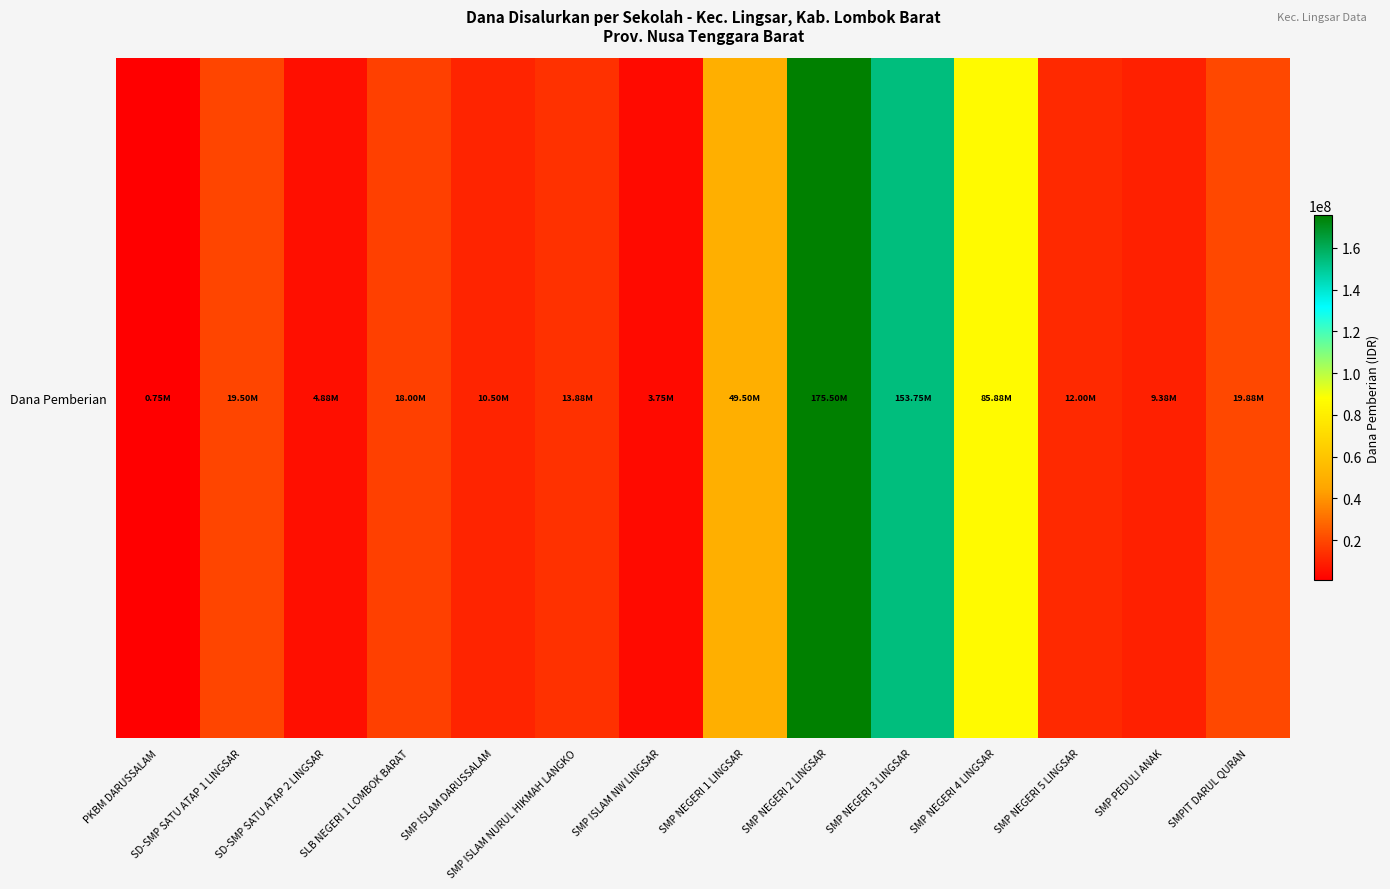

The chart shows a value of 1249513 at PKBM DARUSSALAM. True or false?

False